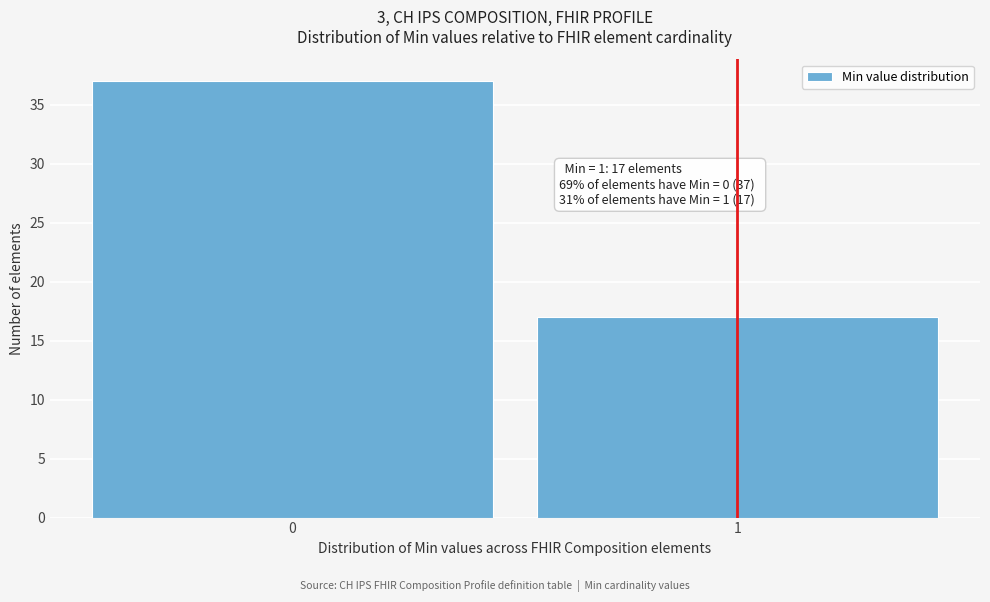

Reading left to right, what are all the values shown in this chart?

0=37	1=17